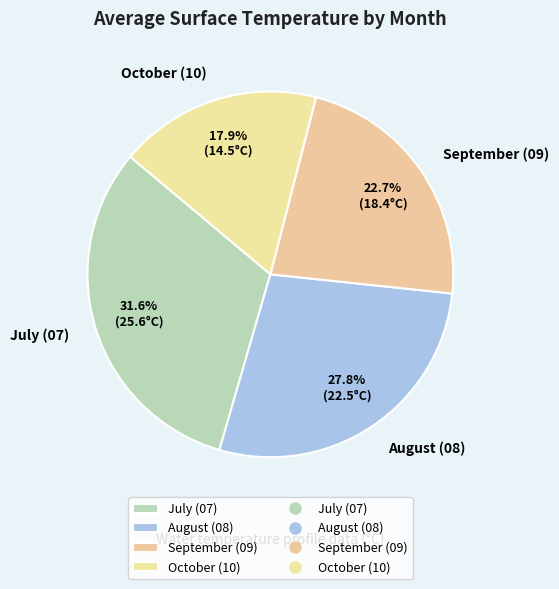

Rank the categories by value from lowest to highest.

October (10), September (09), August (08), July (07)